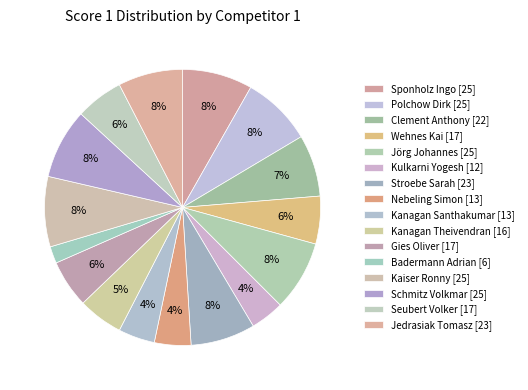

To the nearest percent, what is the average slice percentage?

6%